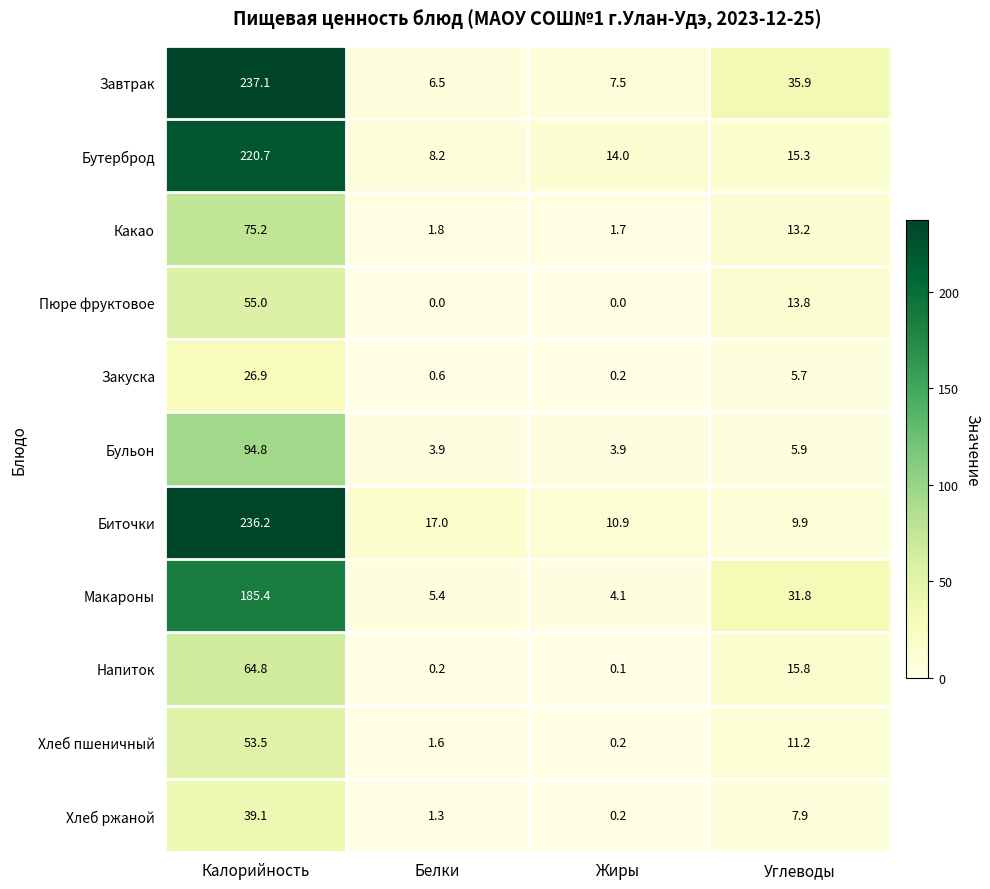

Between Калорийность and Жиры, which series saw the biggest shift?

Завтрак